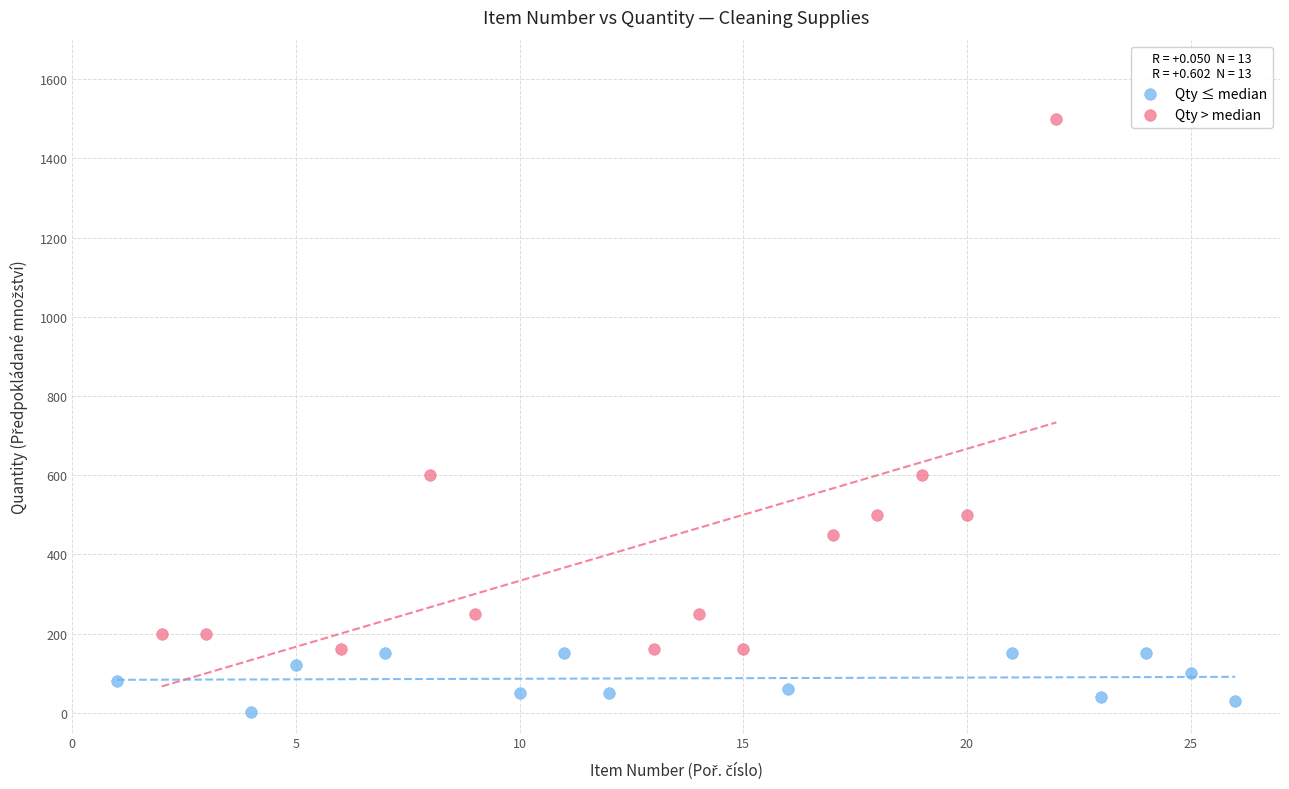

Which series has the largest Y range (max minus min)?

Qty > median